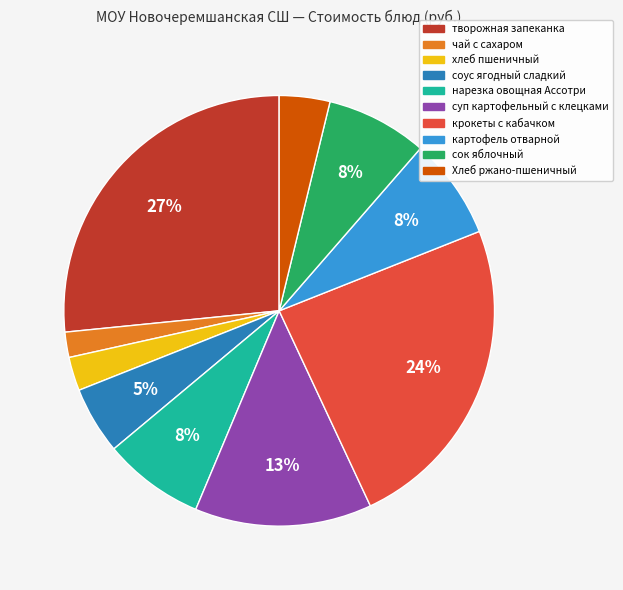

Which slice is the smallest?

чай с сахаром